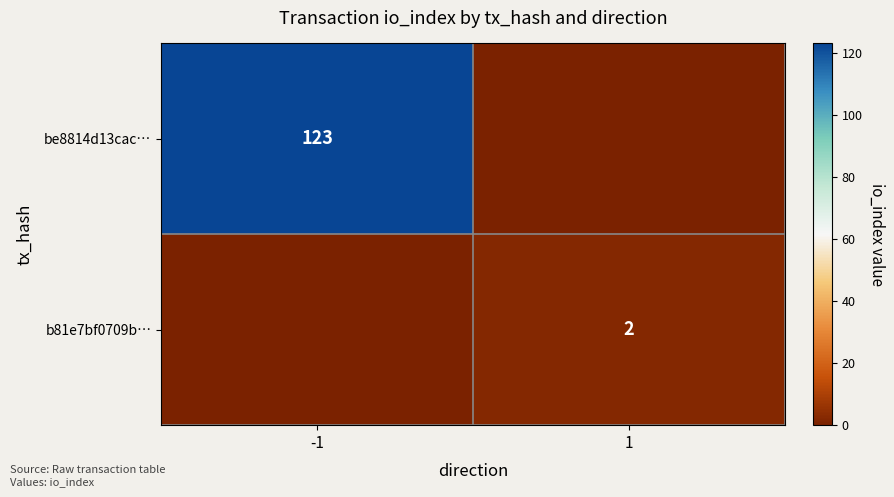

The be8814d13cac… series shows 123 at -1. True or false?

True